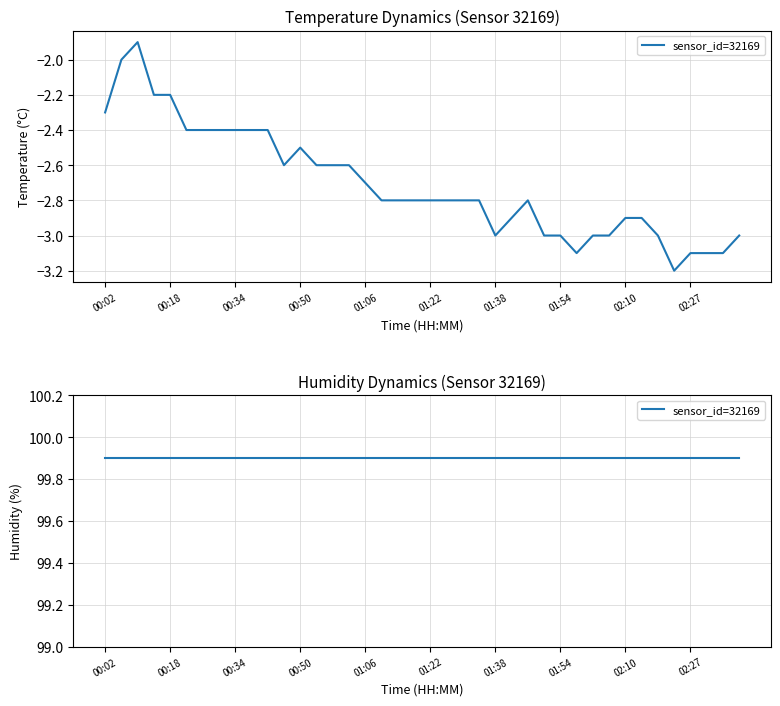

How many interior local valleys (lower than both neighbors) does the data have?

4